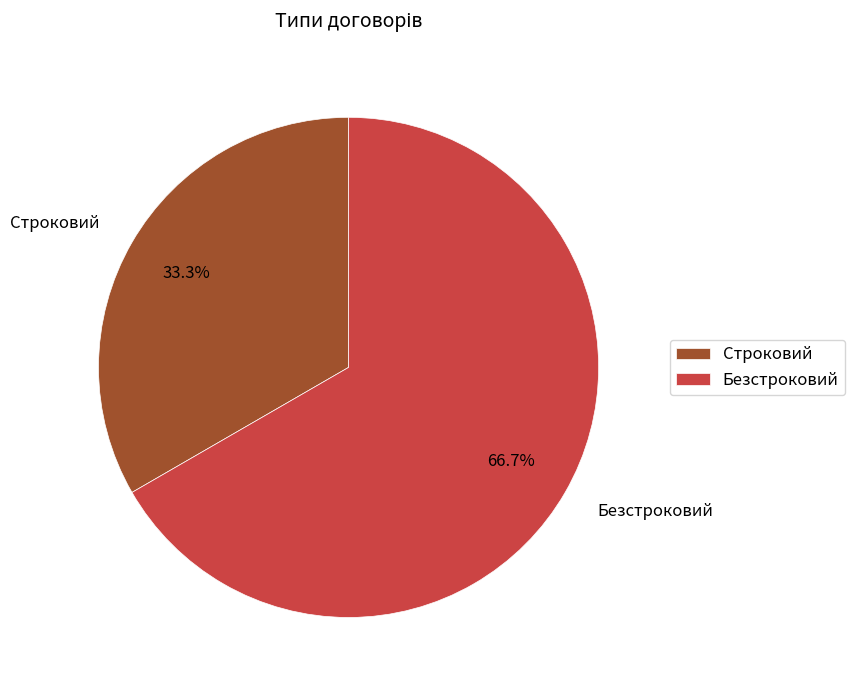

What portion of the pie excludes Строковий?

66.7%